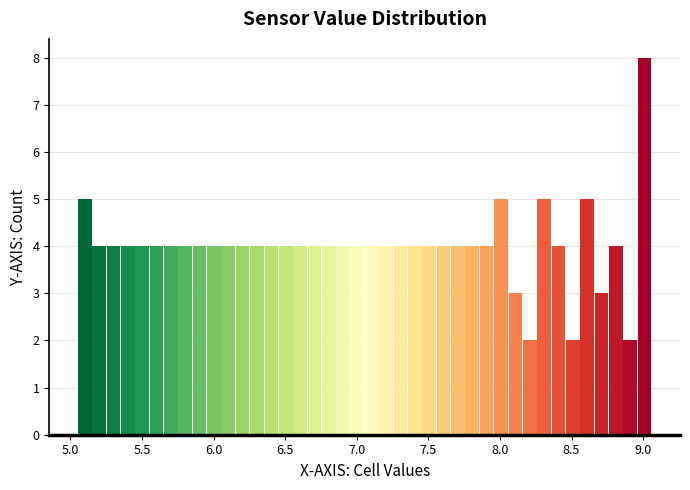

Around what value on the x-axis is the tallest bar? Give the approximate position of its centre, as read against the axis.

9.00